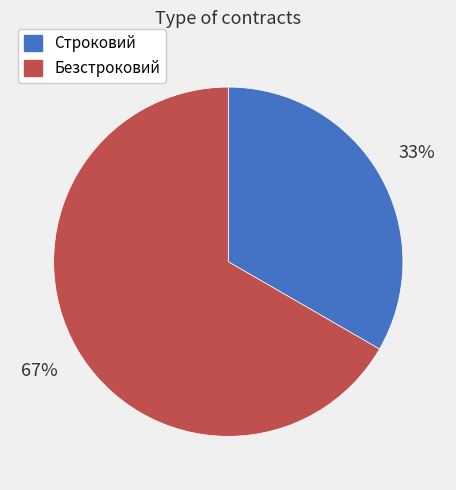

Do Безстроковий and Строковий together represent more than half of the pie?

Yes